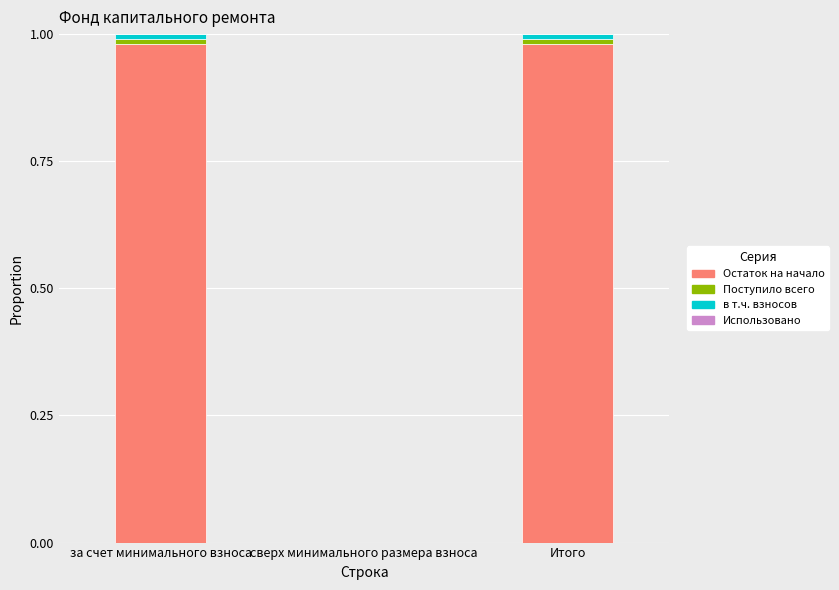

How many values in the Остаток на начало series exceed 0?

2